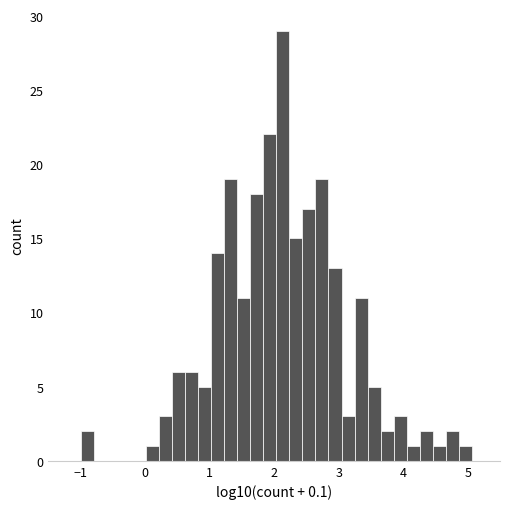

Read against the x-axis, roughly where is the centre of the tallest bar?

2.1